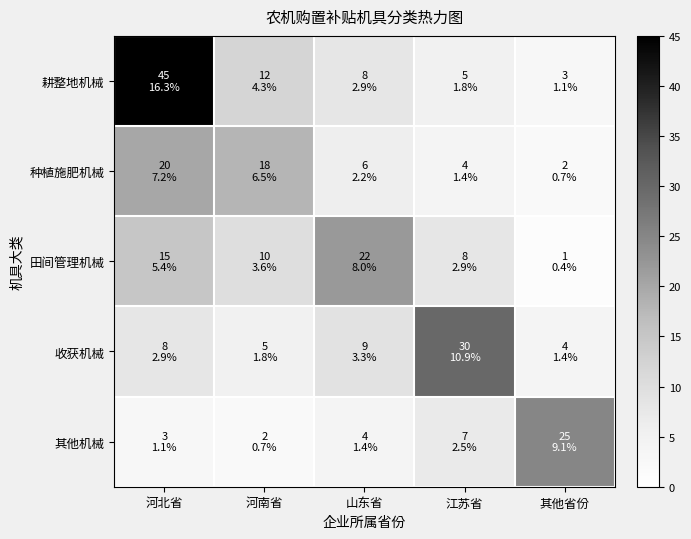

Rank the series at 河北省 from highest to lowest value.

耕整地机械, 种植施肥机械, 田间管理机械, 收获机械, 其他机械